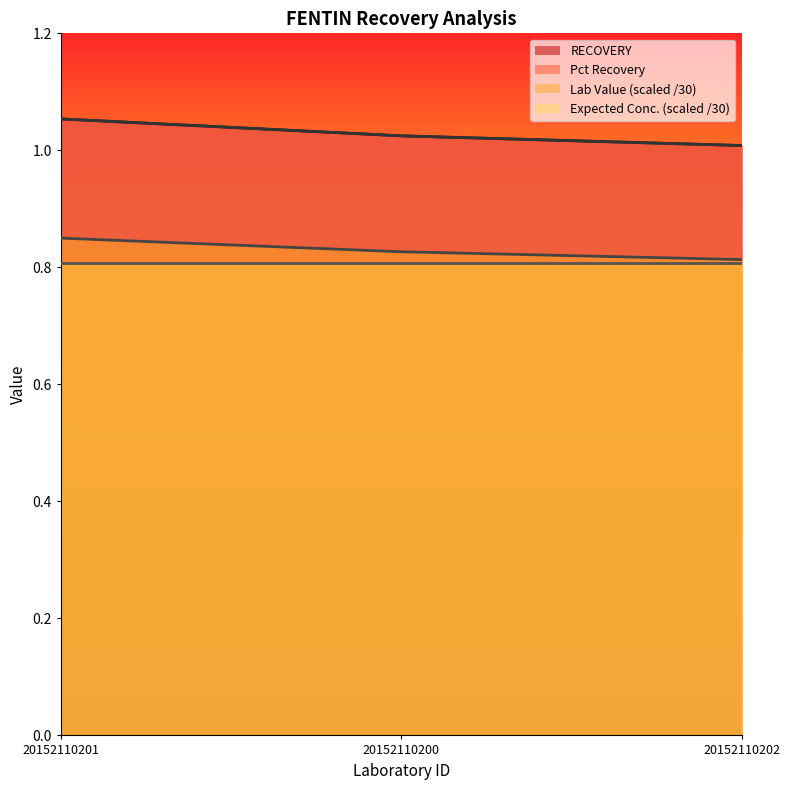

The Lab Value series shows 1.8 at 20152110202. True or false?

False